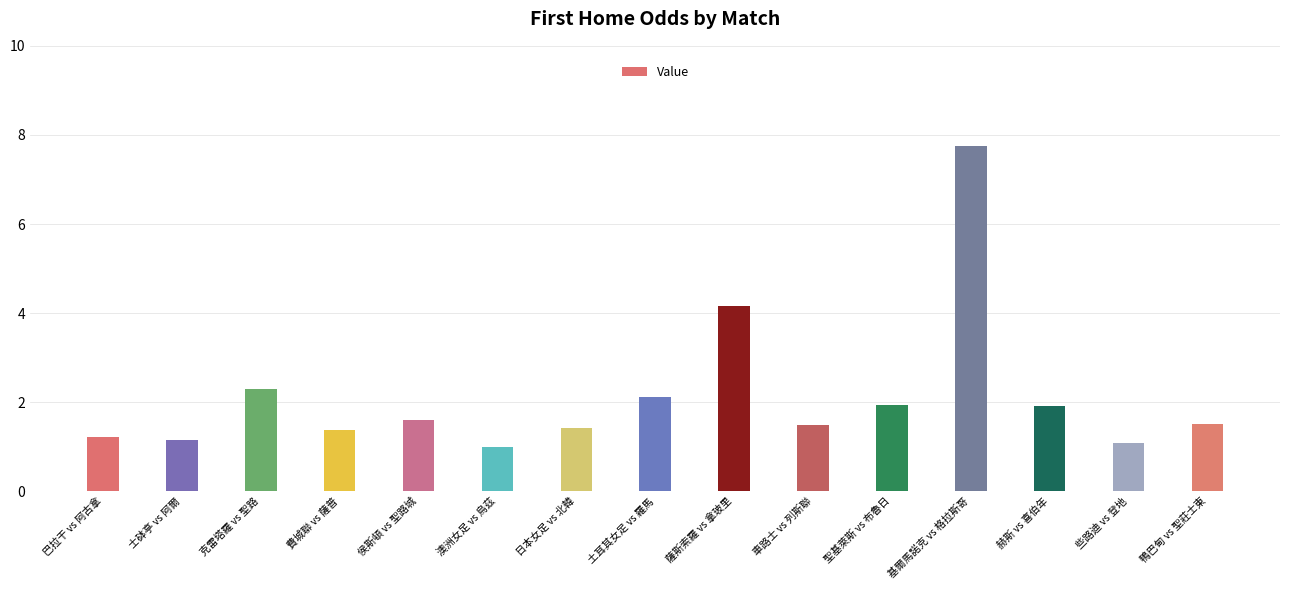

What is the value of the 1st bar from the left?

1.2